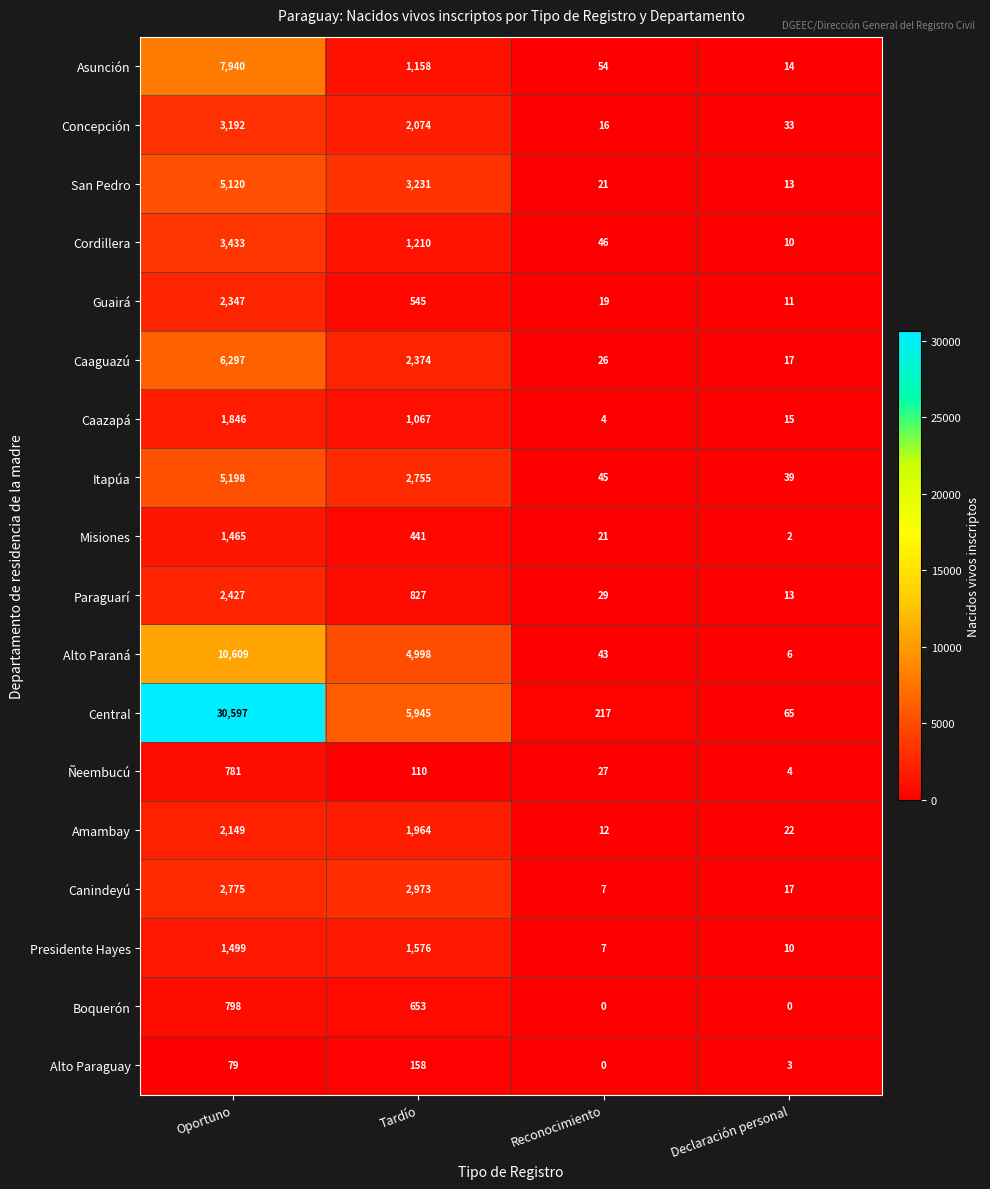

List the series in order of their peak value, lowest first.

Alto Paraguay, Ñeembucú, Boquerón, Misiones, Presidente Hayes, Caazapá, Amambay, Guairá, Paraguarí, Canindeyú, Concepción, Cordillera, San Pedro, Itapúa, Caaguazú, Asunción, Alto Paraná, Central